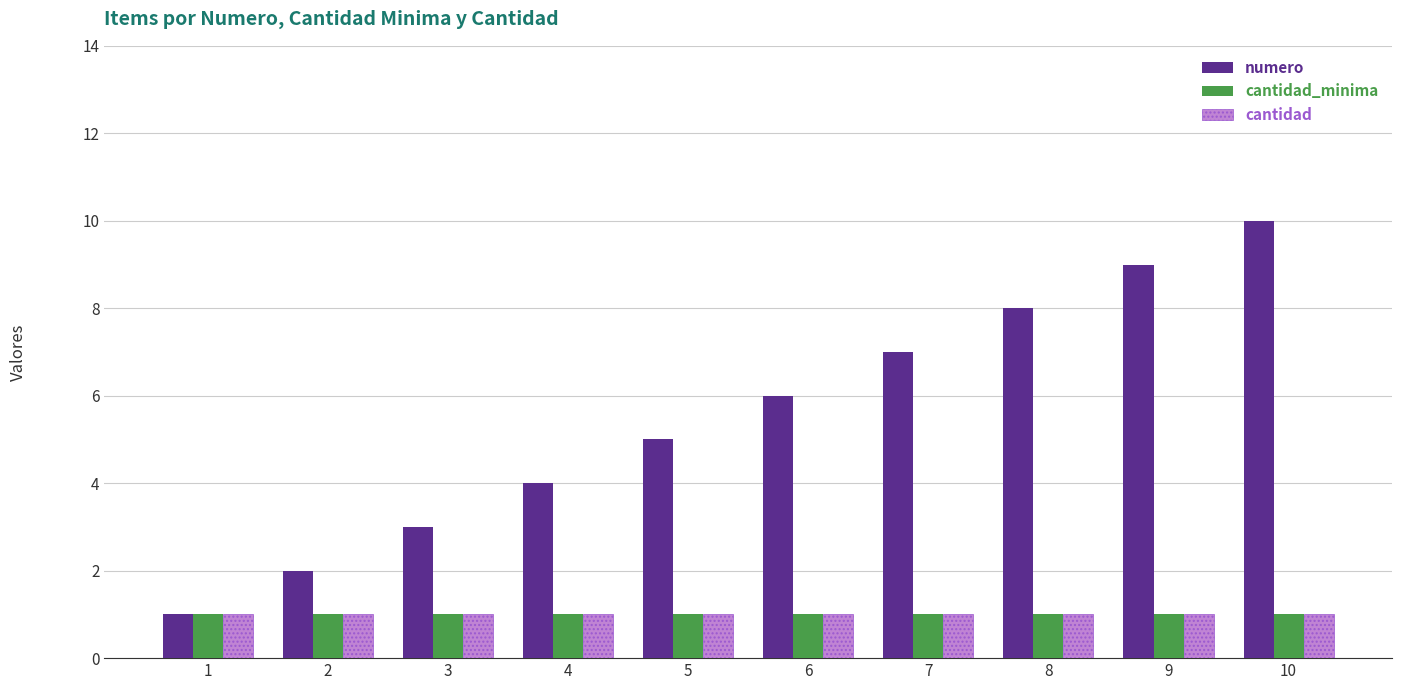

The cantidad_minima series shows 0 at 5. True or false?

False